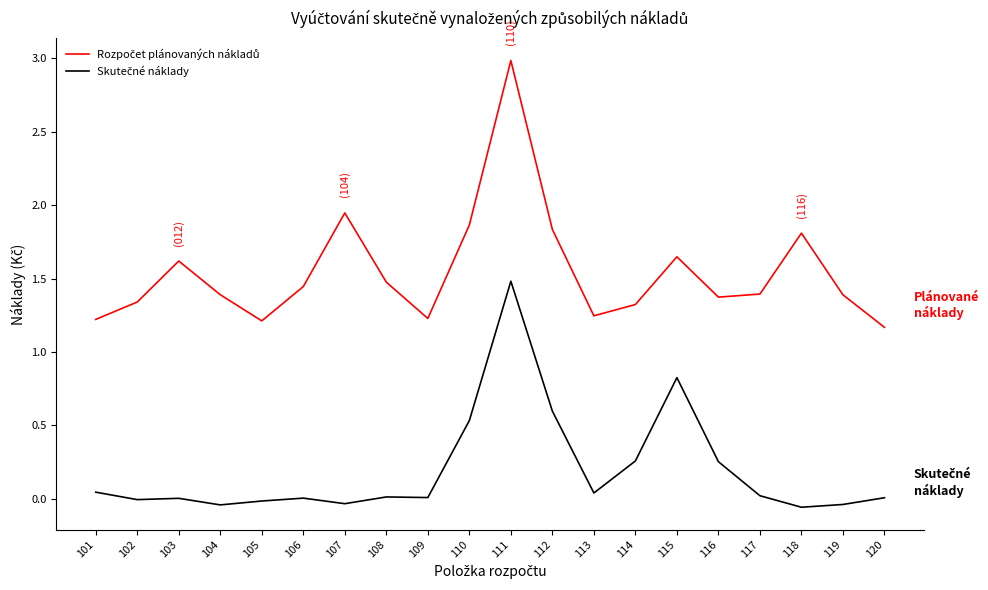

At which category is the sum across all series the highest?

111